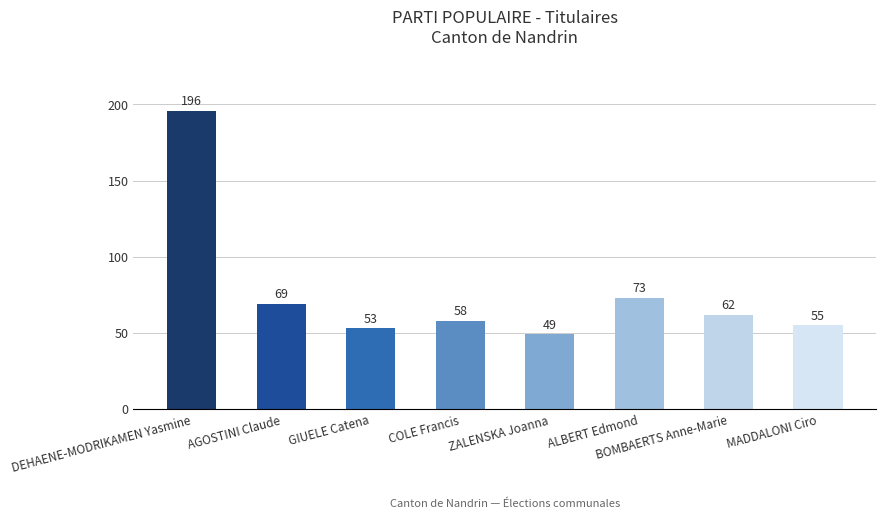

What is the minimum value shown in the chart?

49